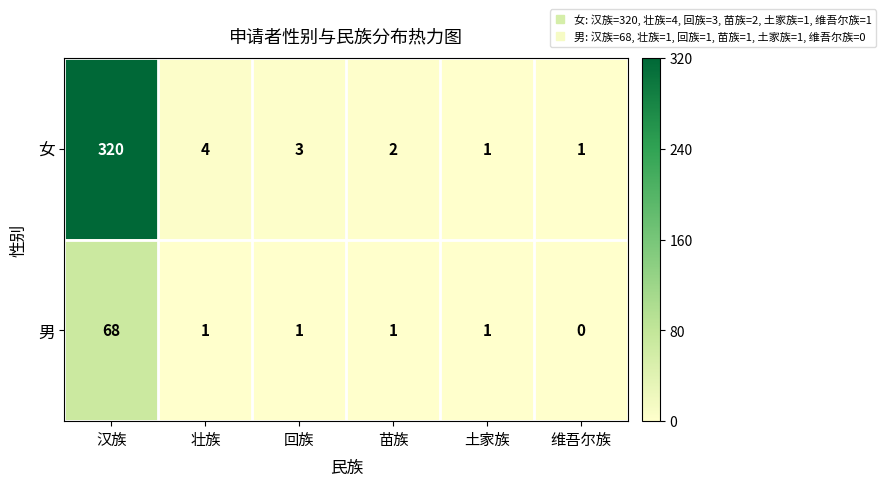

Reading left to right, list all the values displayed in this chart.

女: 320	4	3	2	1	1
男: 68	1	1	1	1	0